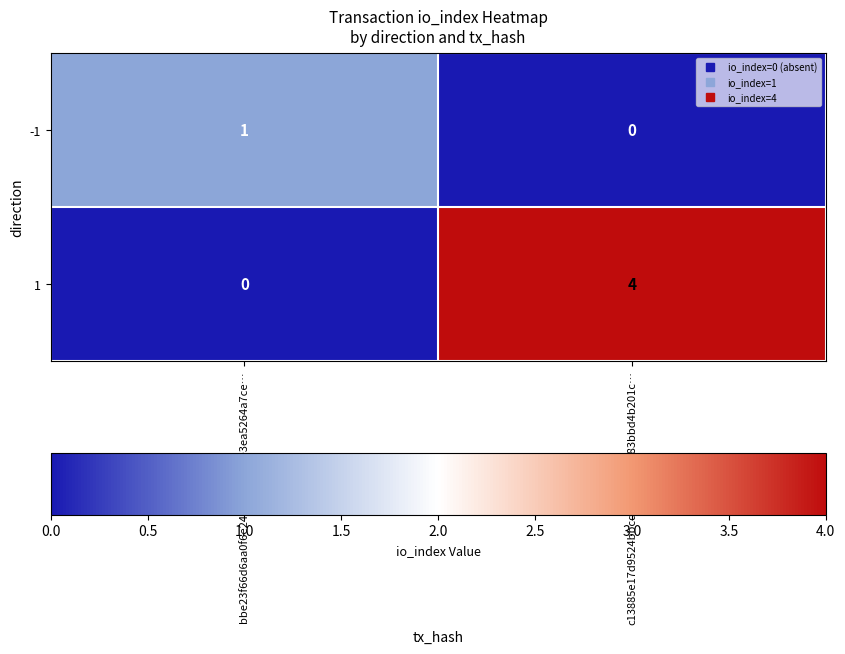

Is the value of 1 at c13885e17d9524bbcd2b1912f5ec83bbd4b201c… greater than the value of -1 at c13885e17d9524bbcd2b1912f5ec83bbd4b201c…?

Yes